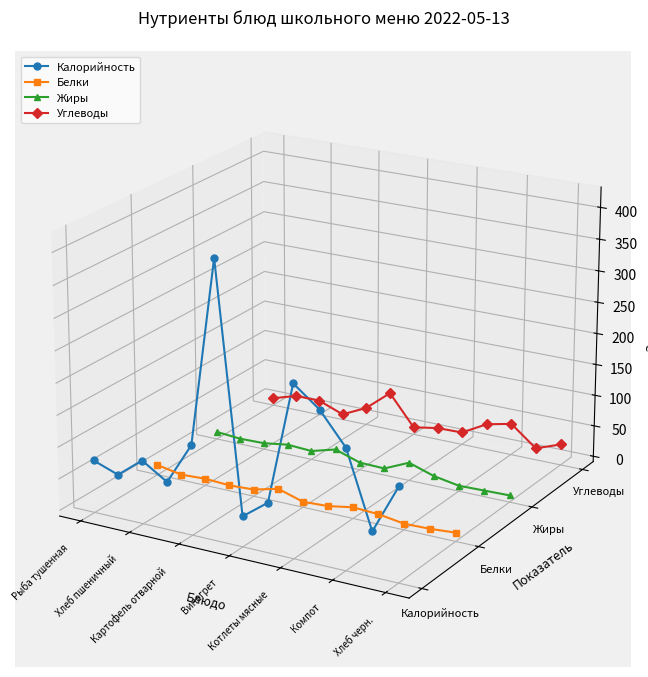

Is the value of Жиры at 11 greater than the value of Калорийность at Картофель отварной?

No